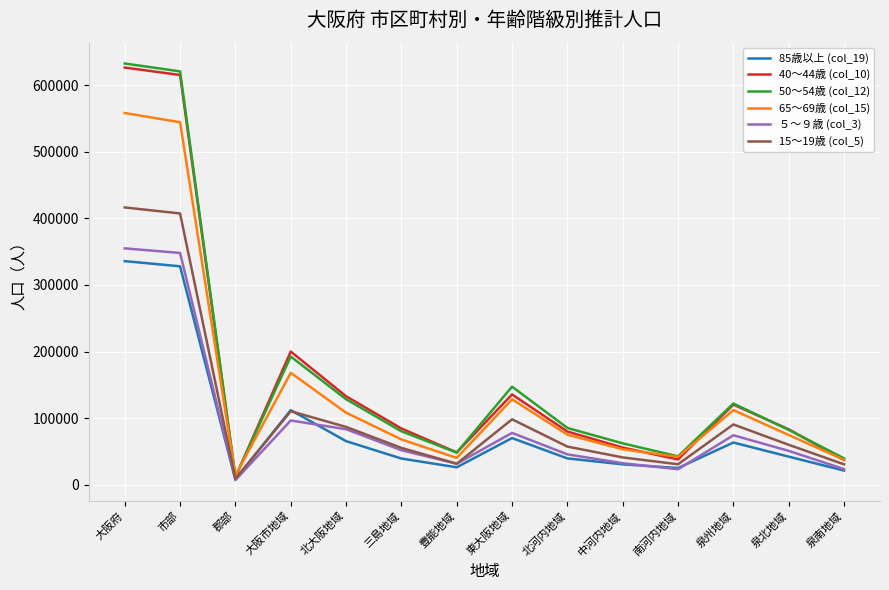

Where is the first local minimum for 65～69歳 (col_15)?

郡部